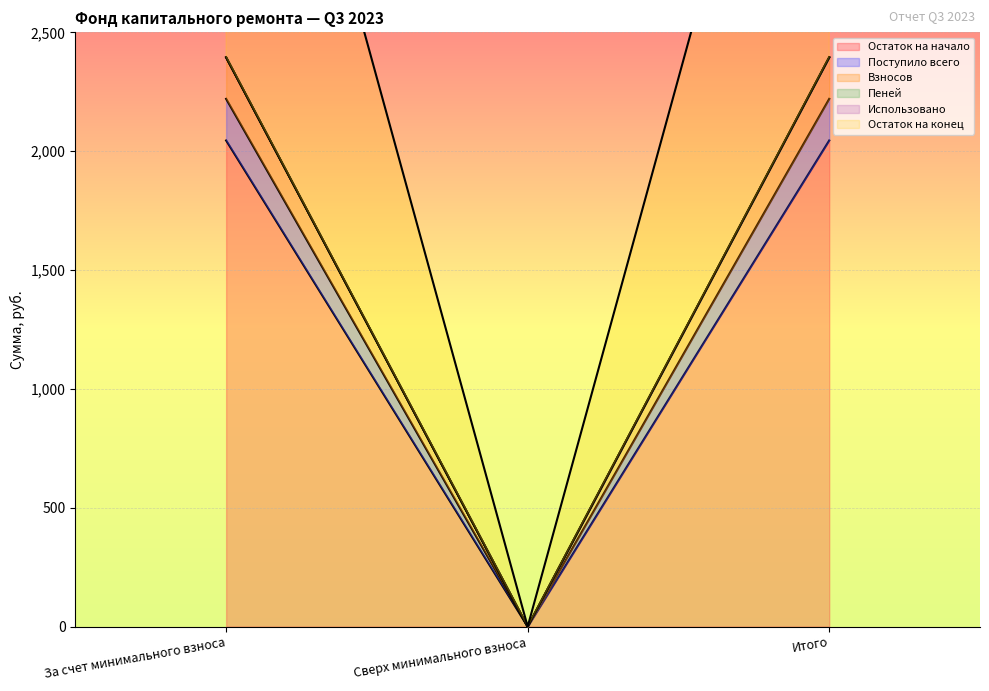

What is the value of the Пеней point at the 1st from the left?

2395.0